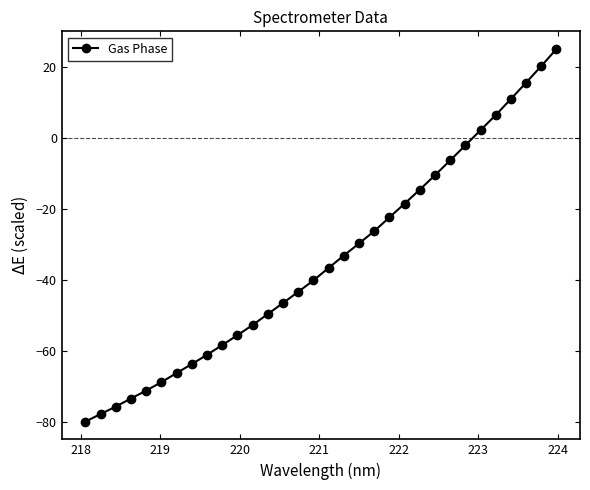

What is the sum of all values?

-1105.6